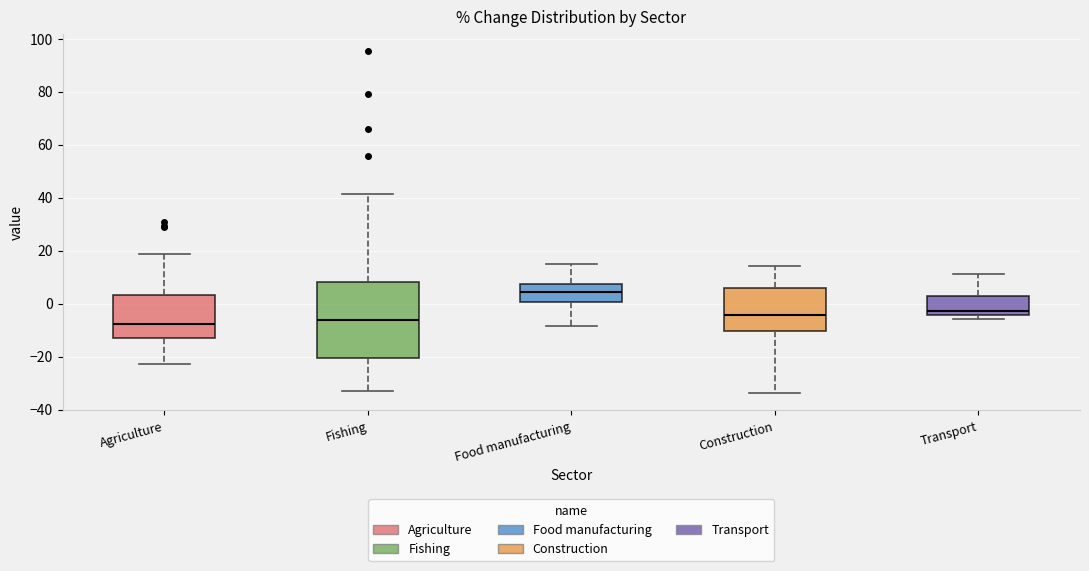

Reading left to right, read every box against the y-axis: the position of its median line, the range the box covers, and the ends of its whiskers. The values are not printed on the chart, so give them approximately, as read against the axis.

Agriculture: median -8, box -12 to 4, whiskers -22 to 18
Fishing: median -6, box -20 to 8, whiskers -34 to 42
Food manufacturing: median 4, box 0 to 8, whiskers -8 to 16
Construction: median -4, box -10 to 6, whiskers -34 to 14
Transport: median -2, box -4 to 2, whiskers -6 to 12